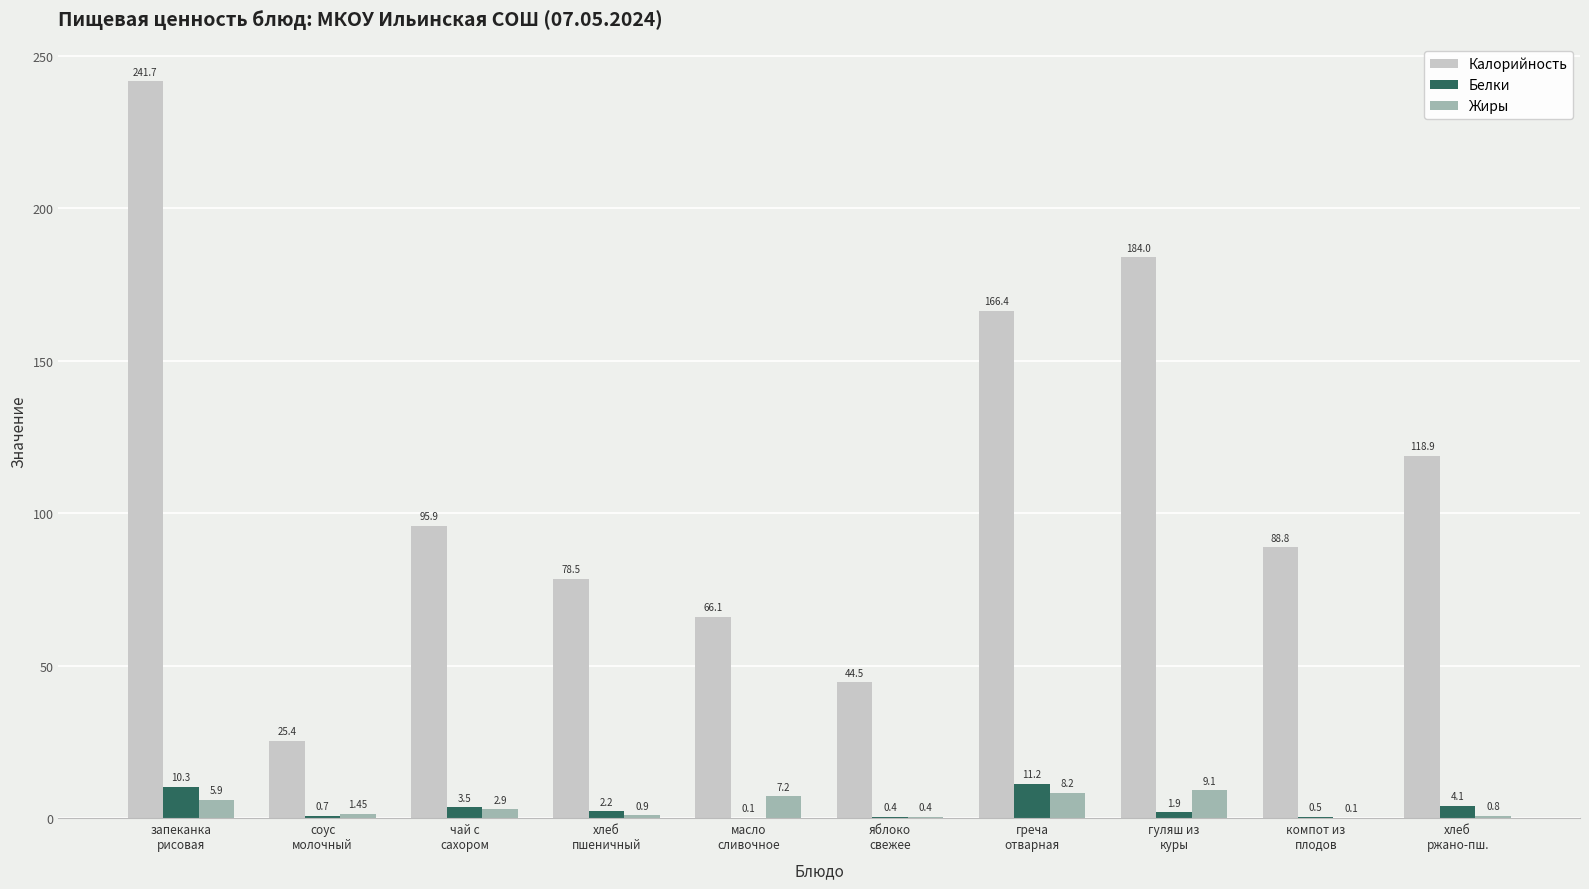

What value does the Жиры series have at чай с
сахором?

2.9